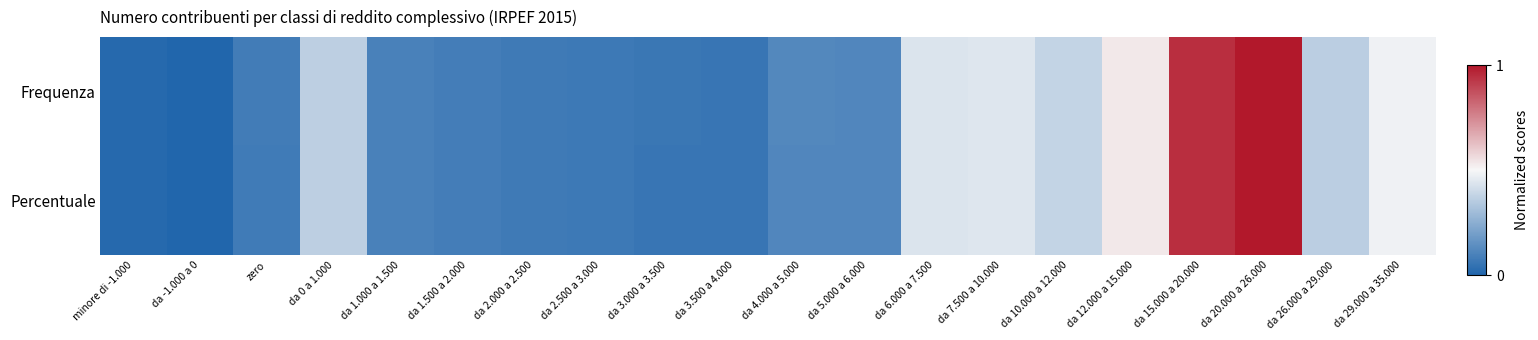

At which category is the sum across all series the highest?

da 20.000 a 26.000